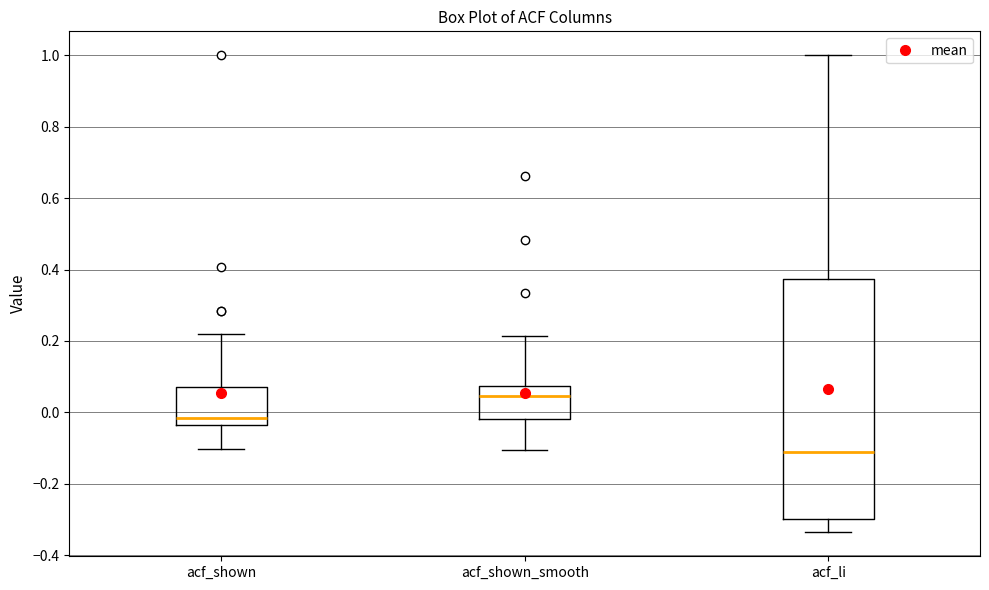

Reading left to right, transcribe this box plot: for each box, give where its median line is, the range the box spans, and where its two whiskers end, as read against the y-axis. The values are not printed on the chart, so give them approximately, as read against the axis.

acf_shown: median -0.02, box -0.04 to 0.08, whiskers -0.10 to 0.22
acf_shown_smooth: median 0.04, box -0.02 to 0.08, whiskers -0.10 to 0.22
acf_li: median -0.10, box -0.30 to 0.38, whiskers -0.34 to 1.00